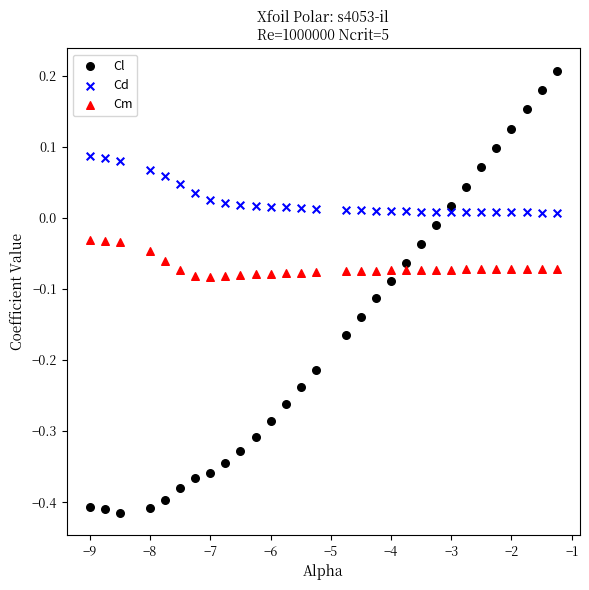

Which series reaches the minimum Y coordinate?

Cl